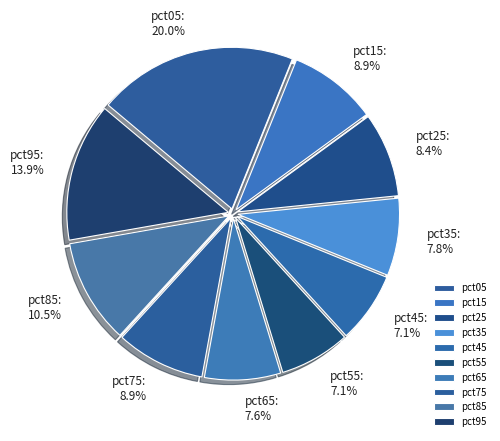

Combined, what portion of the pie is pct15 and pct65?

16.5%